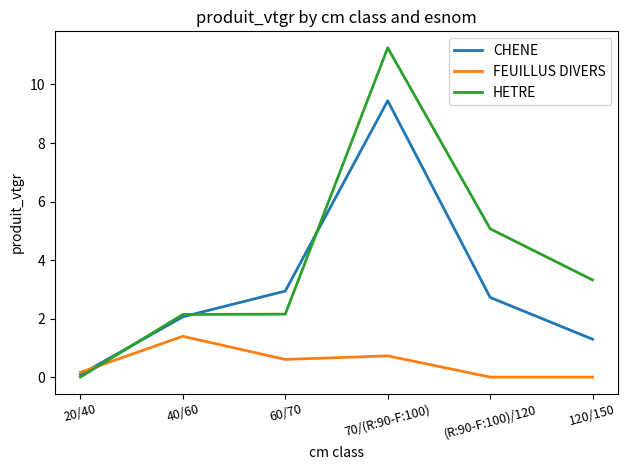

Does the chart display data point markers on the line(s)?

No